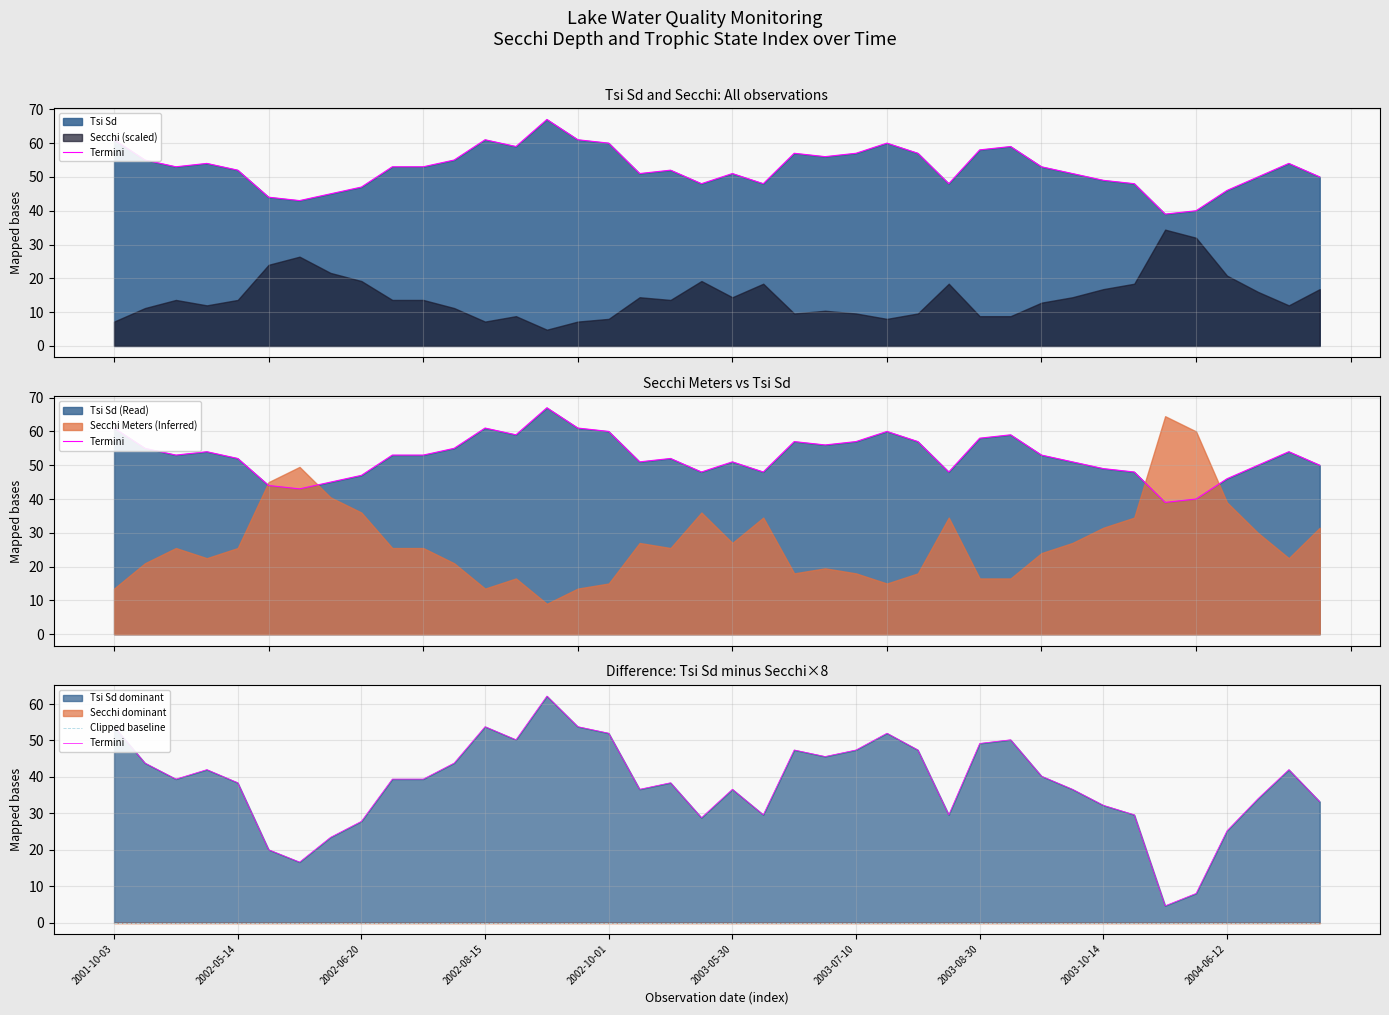

At which category is the sum across all series the highest?

14